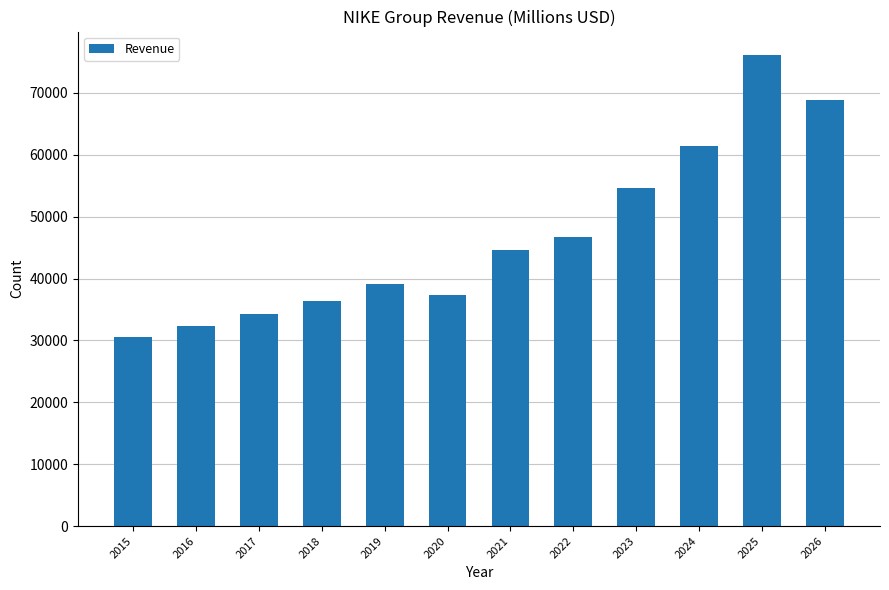

Which has a higher value, 2025 or 2021?

2025